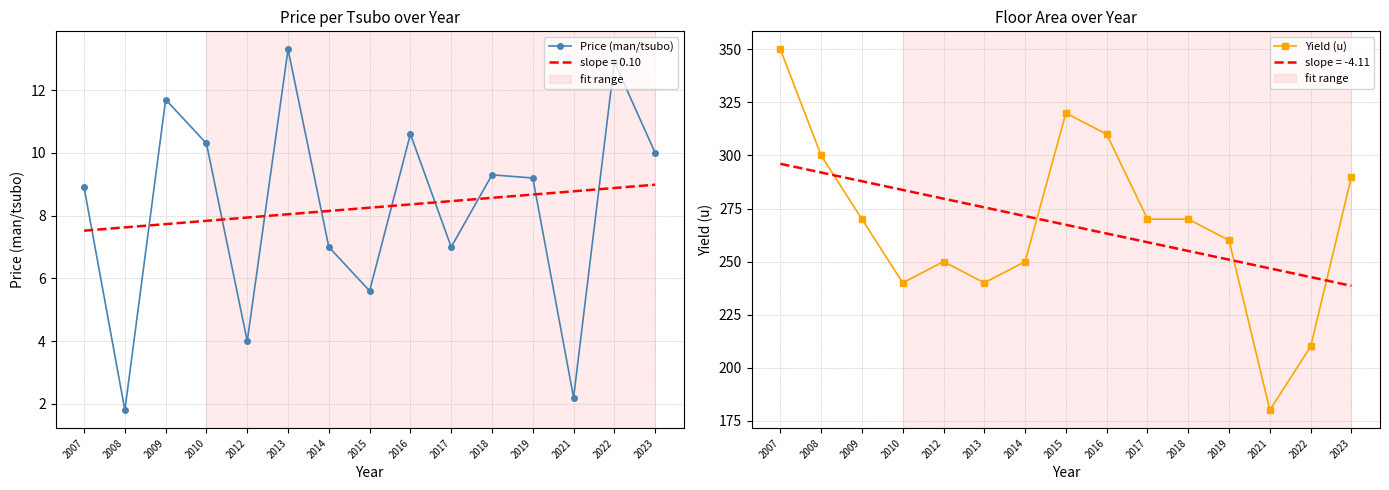

Where is the first local minimum for Price (man/tsubo)?

2008